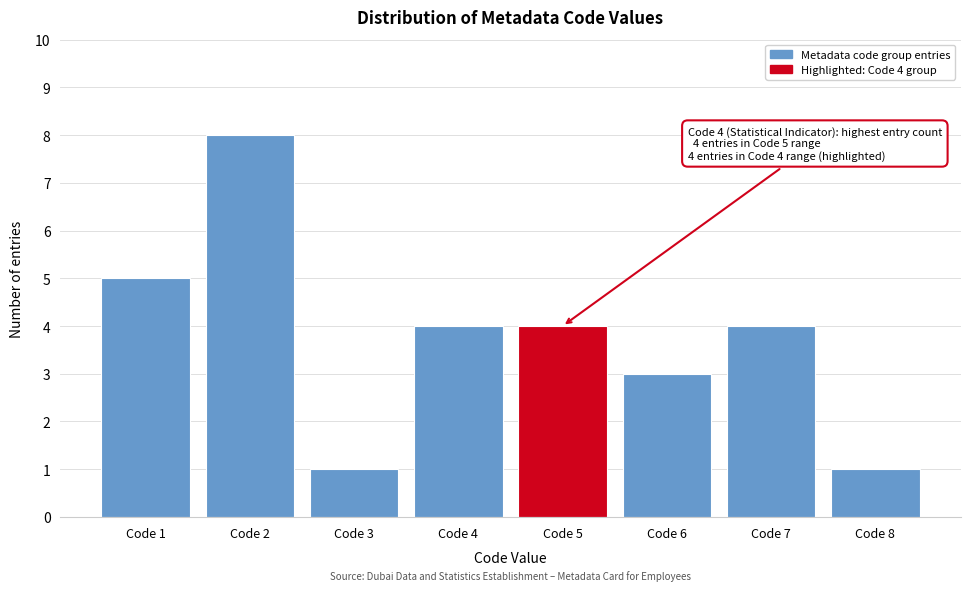

Reading left to right, list all the values displayed in this chart.

5	8	1	4	4	3	4	1